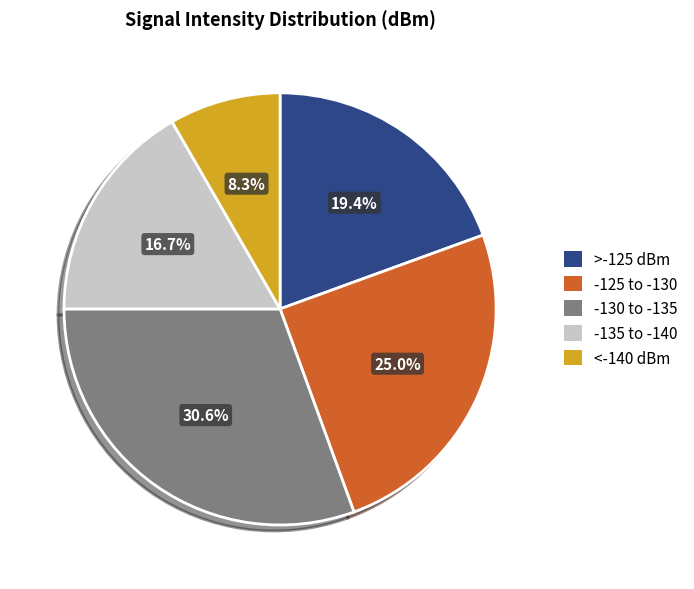

What portion of the pie excludes -135 to -140?

83.3%